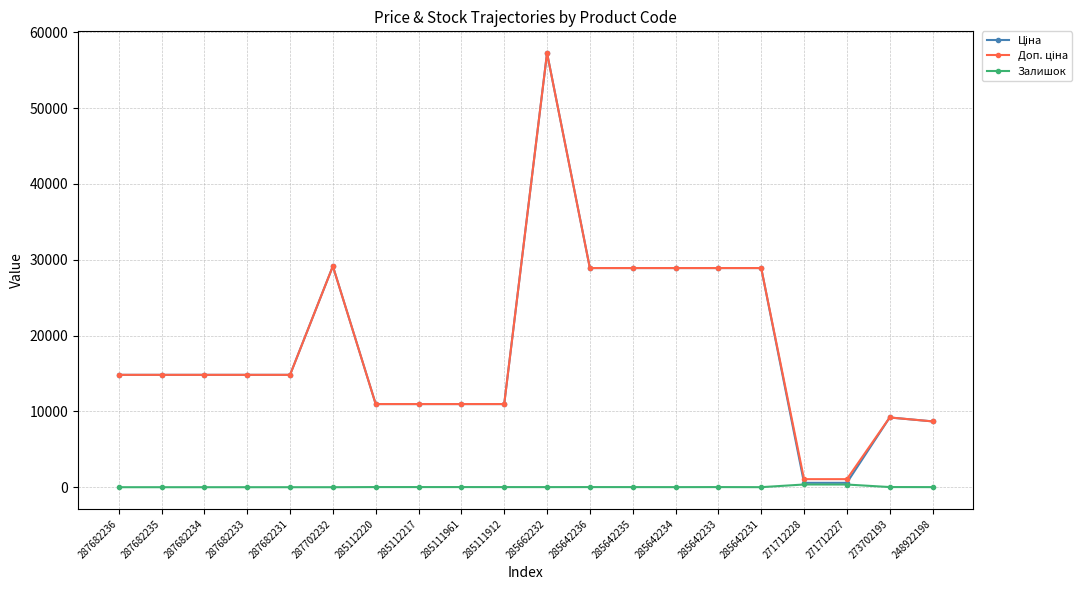

At which category does the chart reach its peak across all series?

285662232